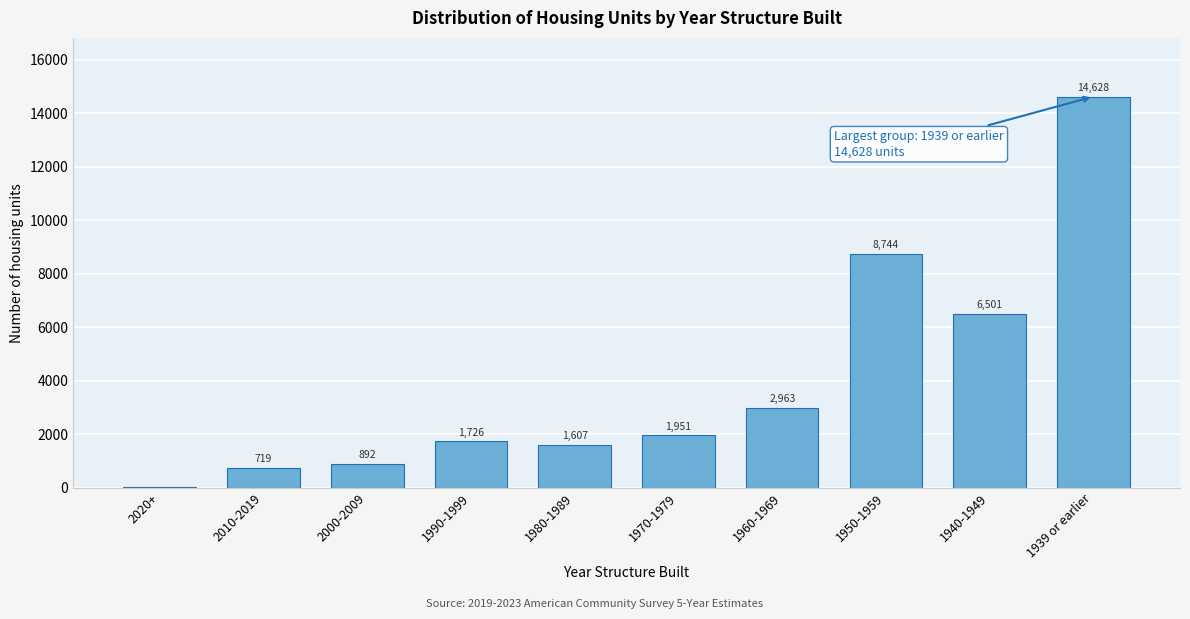

Reading right to left, what are all the values shown in this chart?

1939 or earlier=14628	1940-1949=6501	1950-1959=8744	1960-1969=2963	1970-1979=1951	1980-1989=1607	1990-1999=1726	2000-2009=892	2010-2019=719	2020+=26